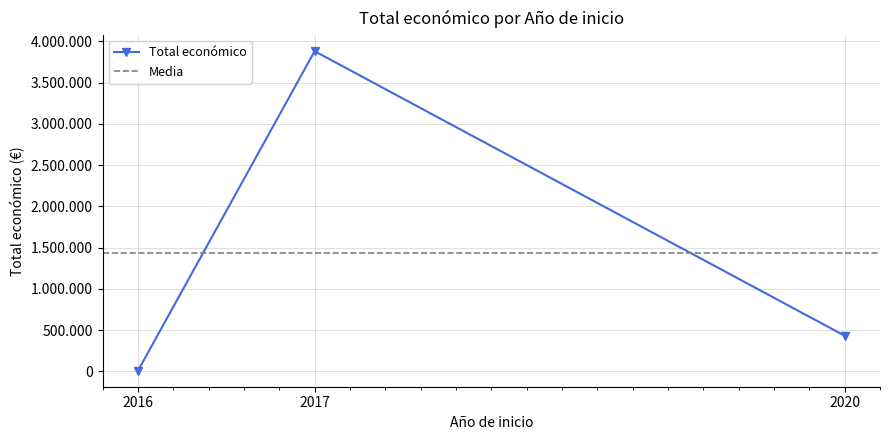

What is the maximum value shown in the chart?

3875118